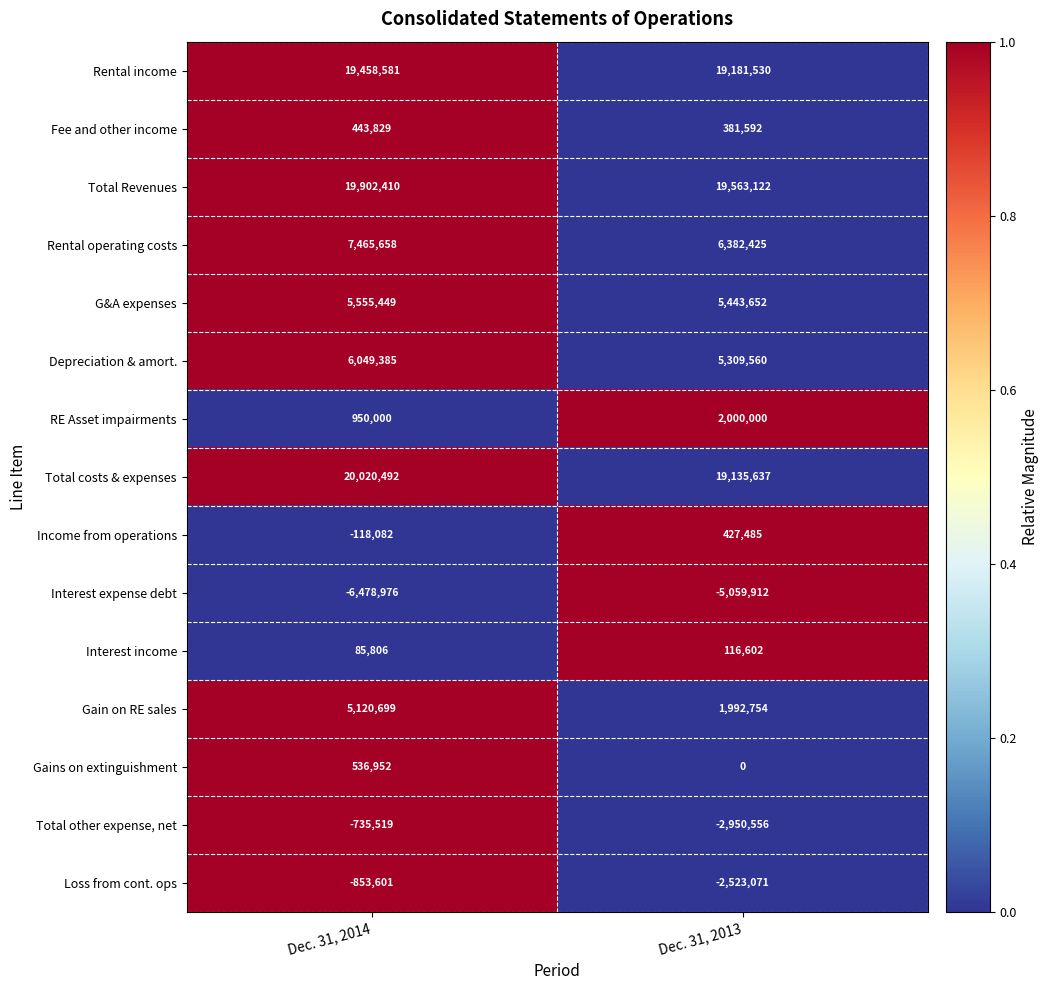

List the series in order of their peak value, lowest first.

Interest expense debt, Loss from cont. ops, Total other expense, net, Interest income, Income from operations, Fee and other income, Gains on extinguishment, RE Asset impairments, Gain on RE sales, G&A expenses, Depreciation & amort., Rental operating costs, Rental income, Total Revenues, Total costs & expenses